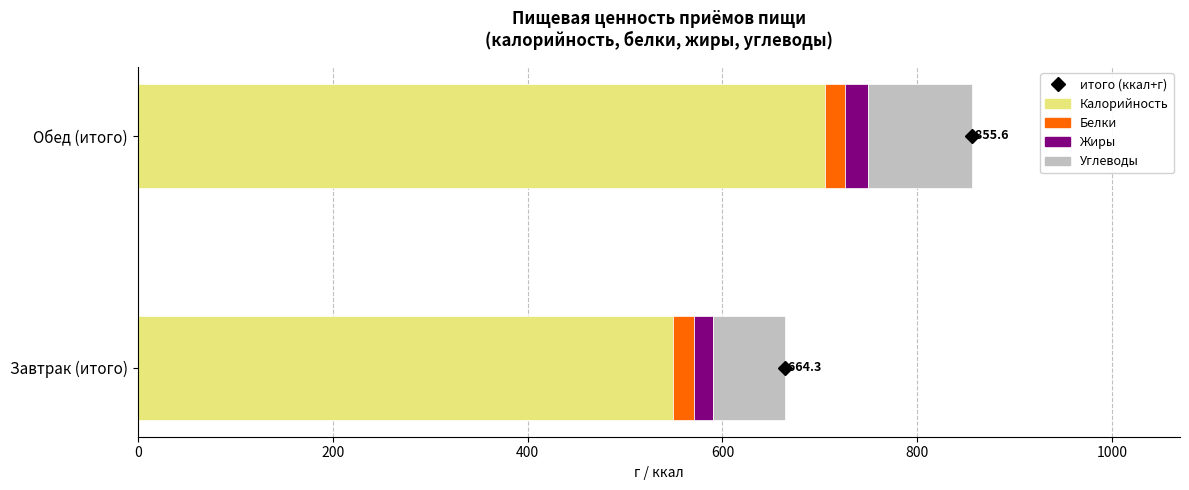

At which label does Калорийность reach its minimum?

Завтрак (итого)